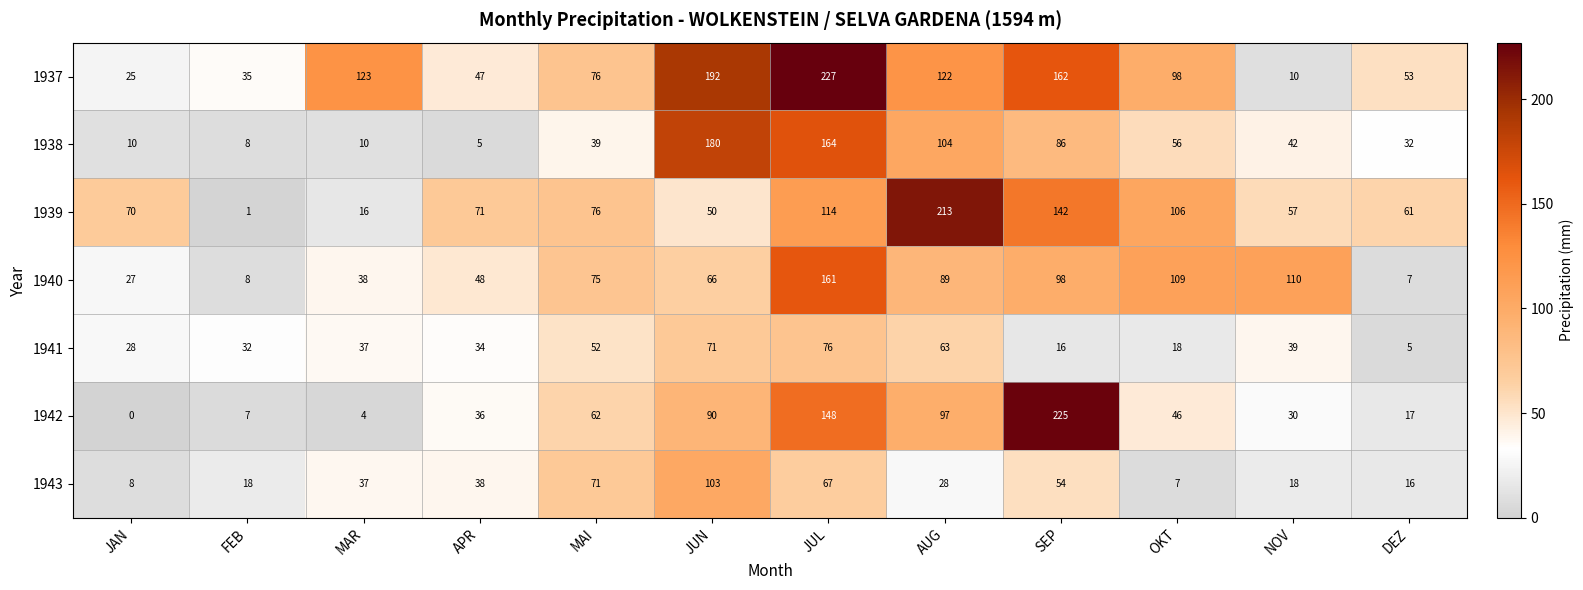

What is the difference between the maximum and second lowest values in the 1940 series?

153